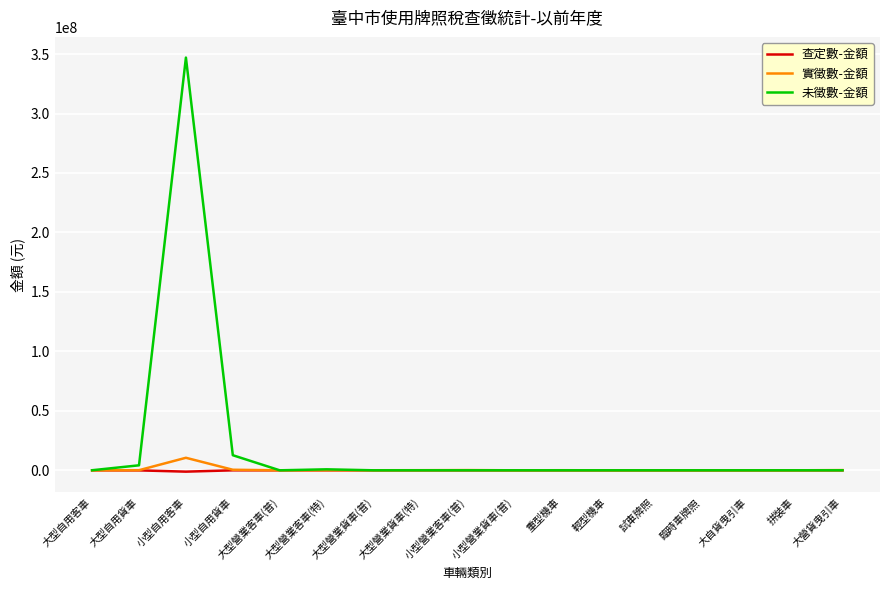

The 實徵數-金額 series shows 0 at 輕型機車. True or false?

True